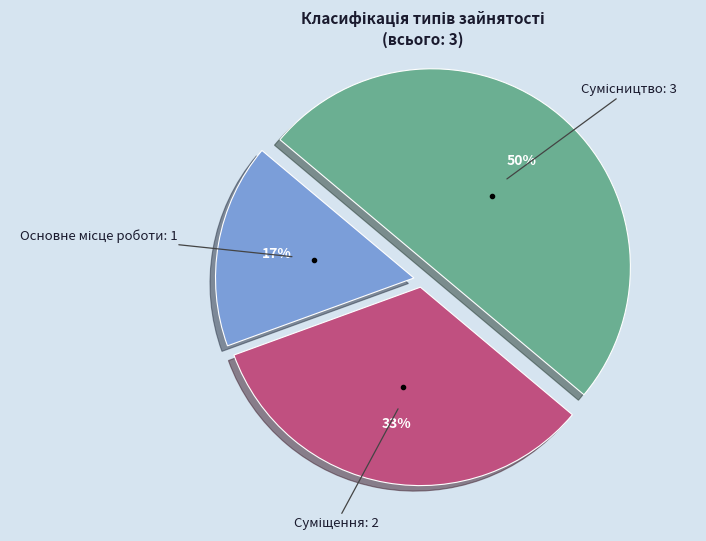

To the nearest percent, what is the difference between the largest and smallest slice percentages?

33%